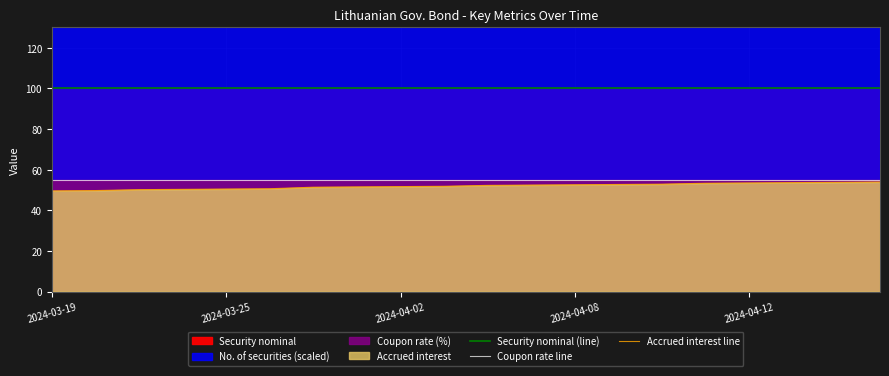

True or false: Security nominal (line) and Coupon rate line intersect in this chart.

False